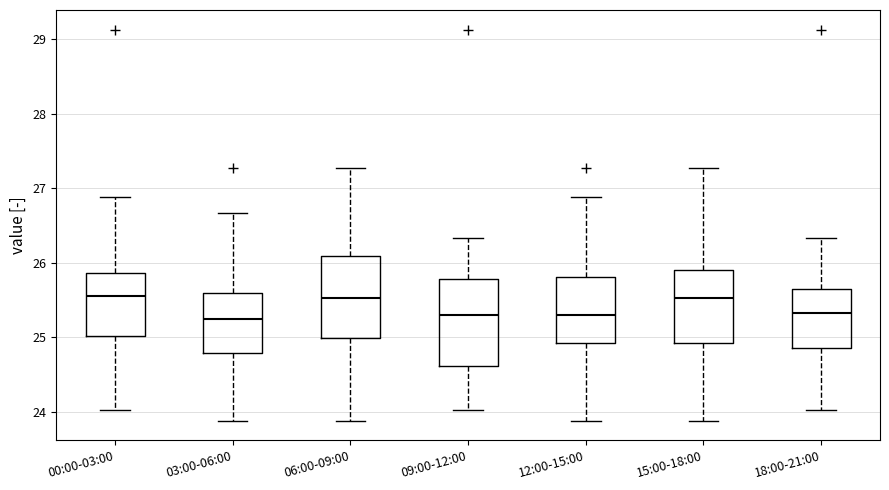

Where is the upper edge of the box for 00:00-03:00 on the y-axis? The values are not printed on the chart, so give them approximately, as read against the axis.

25.9